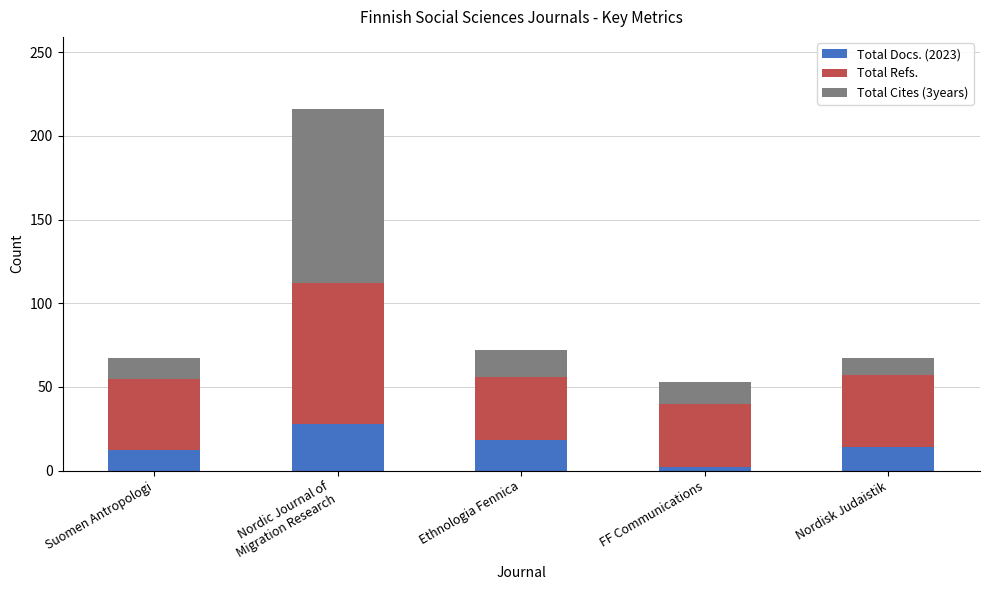

The Total Docs. (2023) series shows 18 at Ethnologia Fennica. True or false?

True